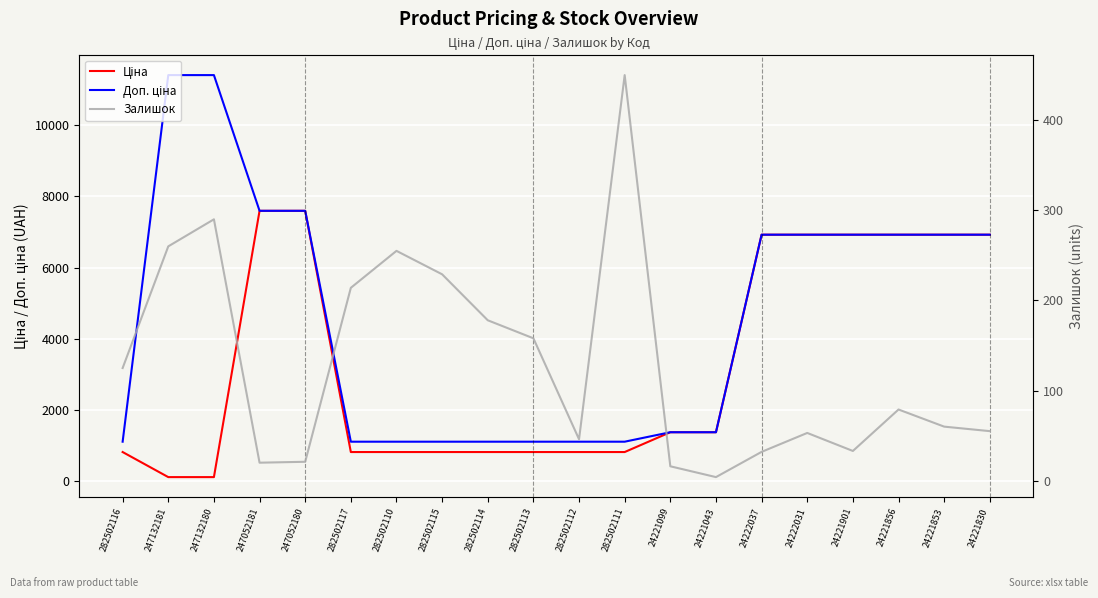

True or false: Залишок has more than 0 interior local peaks.

True